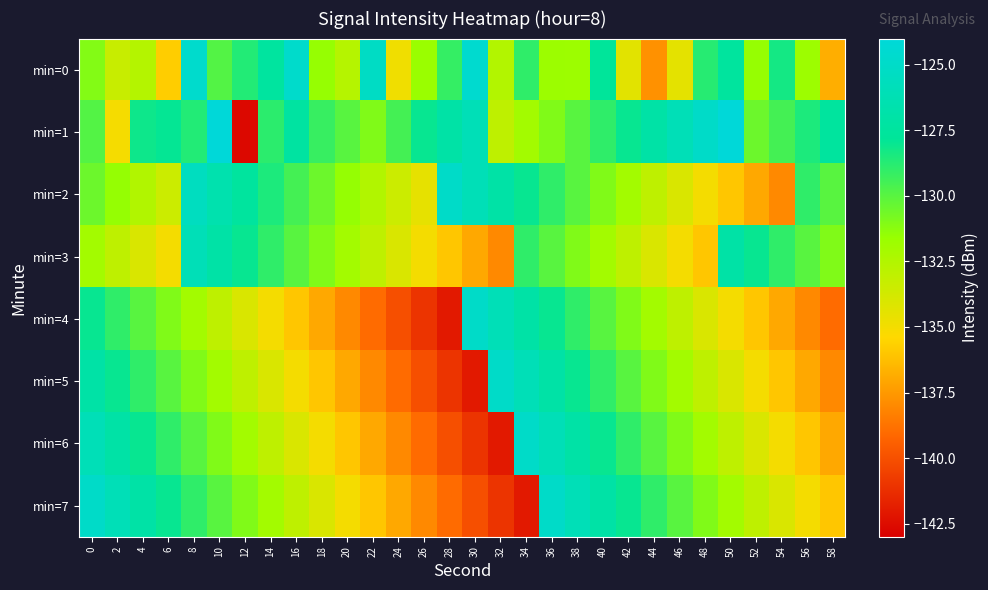

Reading right to left, list all the values displayed in this chart.

min=0: 58=-136.8	56=-131.8	54=-128.3	52=-131.5	50=-127.5	48=-128.8	46=-134.4	44=-137.8	42=-134.3	40=-127.7	38=-131.8	36=-131.7	34=-129.0	32=-132.6	30=-124.6	28=-129.1	26=-131.7	24=-134.9	22=-125.2	20=-132.7	18=-131.6	16=-124.9	14=-127.4	12=-128.7	10=-129.9	8=-124.8	6=-135.8	4=-132.6	2=-133.3	0=-131.1
min=1: 58=-127.5	56=-128.5	54=-129.5	52=-130.5	50=-124.0	48=-125.0	46=-126.0	44=-127.0	42=-128.0	40=-129.0	38=-130.0	36=-131.0	34=-132.0	32=-133.0	30=-126.0	28=-127.0	26=-128.0	24=-129.5	22=-131.0	20=-130.0	18=-129.2	16=-127.3	14=-128.9	12=-142.7	10=-124.0	8=-128.7	6=-127.9	4=-128.2	2=-135.0	0=-129.9
min=2: 58=-130.0	56=-129.0	54=-138.0	52=-137.0	50=-136.0	48=-135.0	46=-134.0	44=-133.0	42=-132.0	40=-131.0	38=-130.0	36=-129.0	34=-128.0	32=-127.0	30=-126.0	28=-125.0	26=-134.5	24=-133.5	22=-132.5	20=-131.5	18=-130.5	16=-129.5	14=-128.5	12=-127.5	10=-126.5	8=-125.5	6=-133.5	4=-132.5	2=-131.5	0=-130.5
min=3: 58=-131.0	56=-130.0	54=-129.0	52=-128.0	50=-127.0	48=-136.0	46=-135.0	44=-134.0	42=-133.0	40=-132.0	38=-131.0	36=-130.0	34=-129.0	32=-138.0	30=-137.0	28=-136.0	26=-135.0	24=-134.0	22=-133.0	20=-132.0	18=-131.0	16=-130.0	14=-129.0	12=-128.0	10=-127.0	8=-126.0	6=-135.0	4=-134.0	2=-133.0	0=-132.0
min=4: 58=-139.0	56=-138.0	54=-137.0	52=-136.0	50=-135.0	48=-134.0	46=-133.0	44=-132.0	42=-131.0	40=-130.0	38=-129.0	36=-128.0	34=-127.0	32=-126.0	30=-125.0	28=-142.0	26=-141.0	24=-140.0	22=-139.0	20=-138.0	18=-137.0	16=-136.0	14=-135.0	12=-134.0	10=-133.0	8=-132.0	6=-131.0	4=-130.0	2=-129.0	0=-128.0
min=5: 58=-138.0	56=-137.0	54=-136.0	52=-135.0	50=-134.0	48=-133.0	46=-132.0	44=-131.0	42=-130.0	40=-129.0	38=-128.0	36=-127.0	34=-126.0	32=-125.0	30=-142.0	28=-141.0	26=-140.0	24=-139.0	22=-138.0	20=-137.0	18=-136.0	16=-135.0	14=-134.0	12=-133.0	10=-132.0	8=-131.0	6=-130.0	4=-129.0	2=-128.0	0=-127.0
min=6: 58=-137.0	56=-136.0	54=-135.0	52=-134.0	50=-133.0	48=-132.0	46=-131.0	44=-130.0	42=-129.0	40=-128.0	38=-127.0	36=-126.0	34=-125.0	32=-142.0	30=-141.0	28=-140.0	26=-139.0	24=-138.0	22=-137.0	20=-136.0	18=-135.0	16=-134.0	14=-133.0	12=-132.0	10=-131.0	8=-130.0	6=-129.0	4=-128.0	2=-127.0	0=-126.0
min=7: 58=-136.0	56=-135.0	54=-134.0	52=-133.0	50=-132.0	48=-131.0	46=-130.0	44=-129.0	42=-128.0	40=-127.0	38=-126.0	36=-125.0	34=-142.0	32=-141.0	30=-140.0	28=-139.0	26=-138.0	24=-137.0	22=-136.0	20=-135.0	18=-134.0	16=-133.0	14=-132.0	12=-131.0	10=-130.0	8=-129.0	6=-128.0	4=-127.0	2=-126.0	0=-125.0